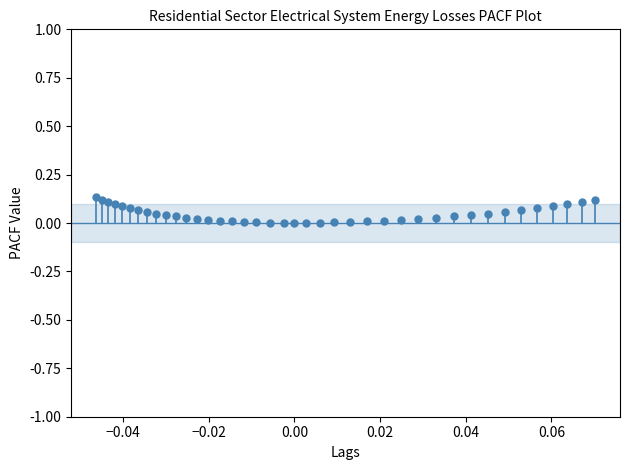

Count the number of points in this scatter plot.

40